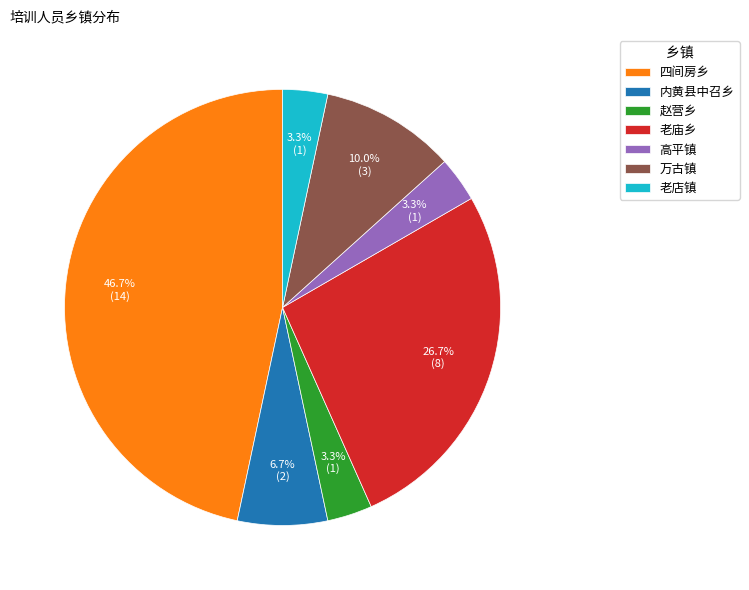

To the nearest percent, what percentage of the pie is 万古镇?

10%